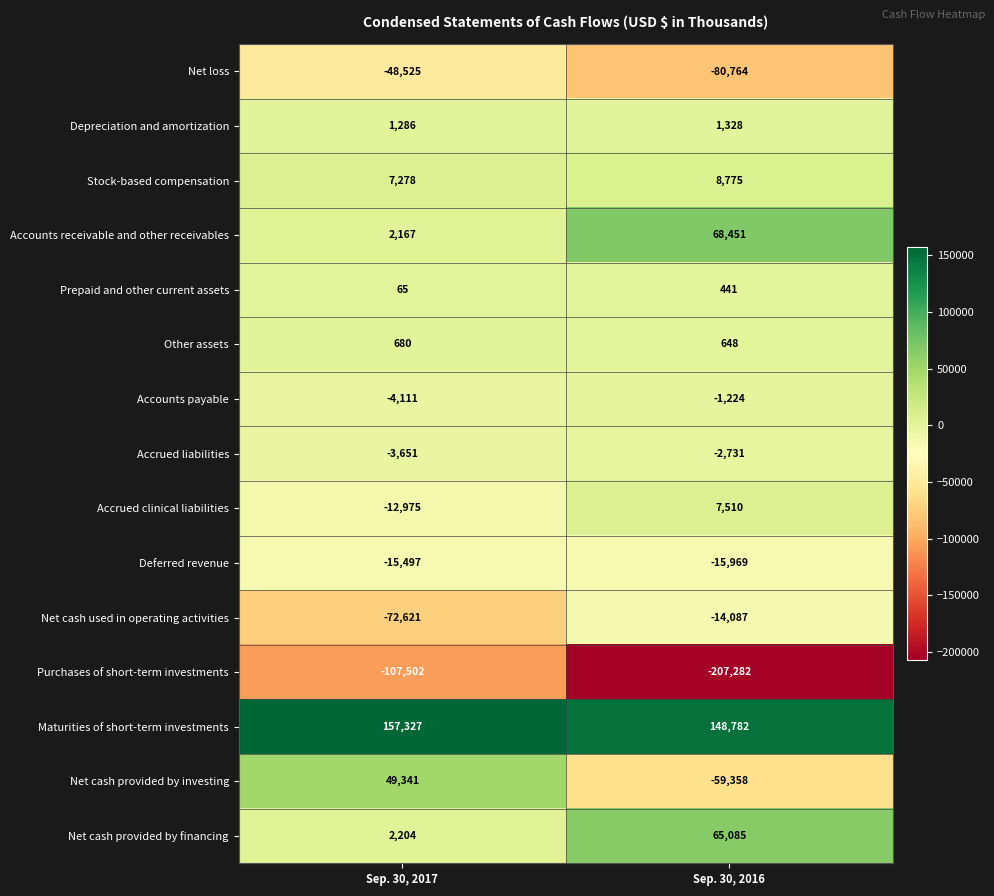

Which label corresponds to the largest value in the chart?

Sep. 30, 2017